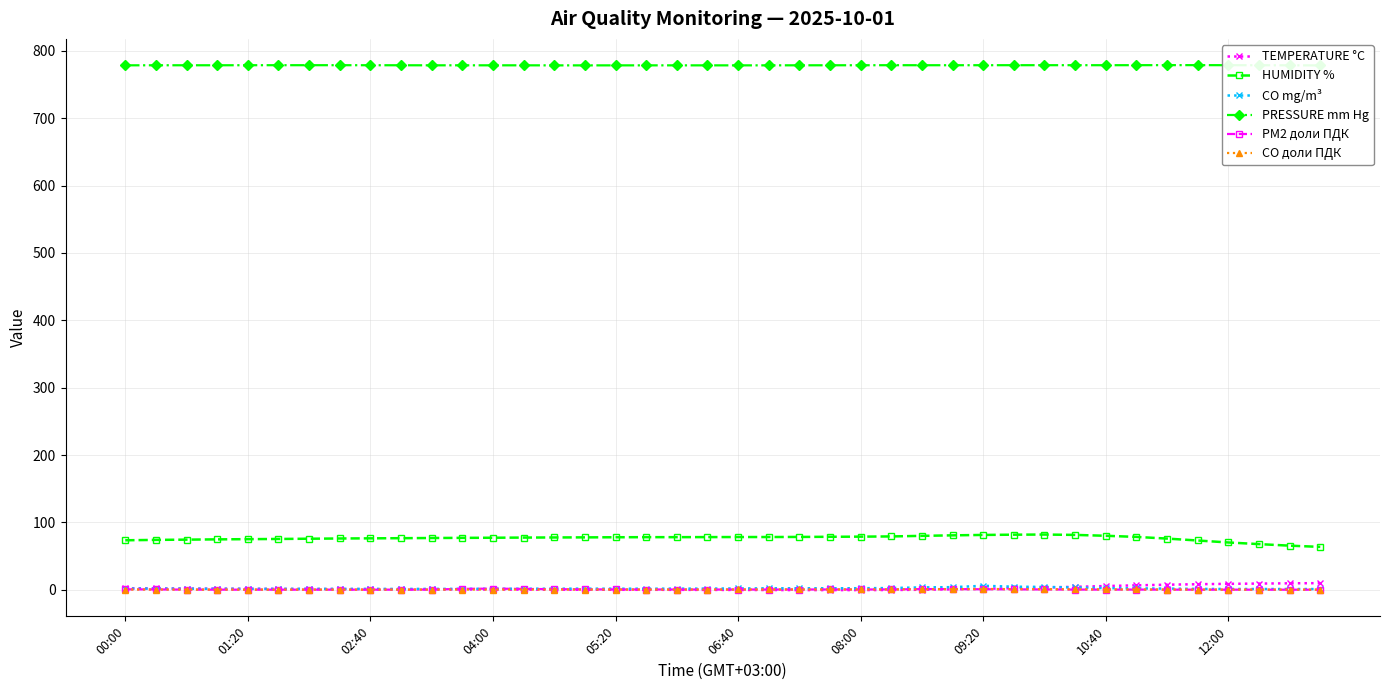

Is it true that CO доли ПДК equals 0.5 at 10:40?

True